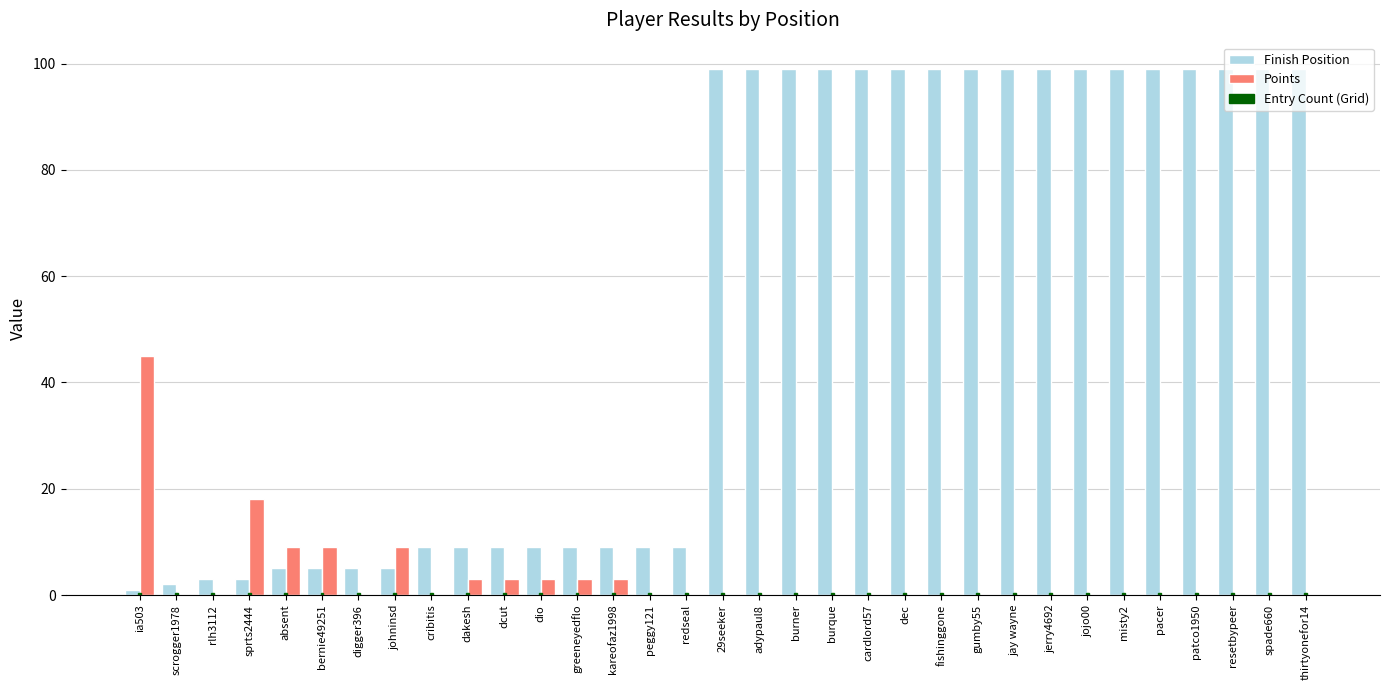

Is it true that Points equals -27.5 at 29seeker?

False